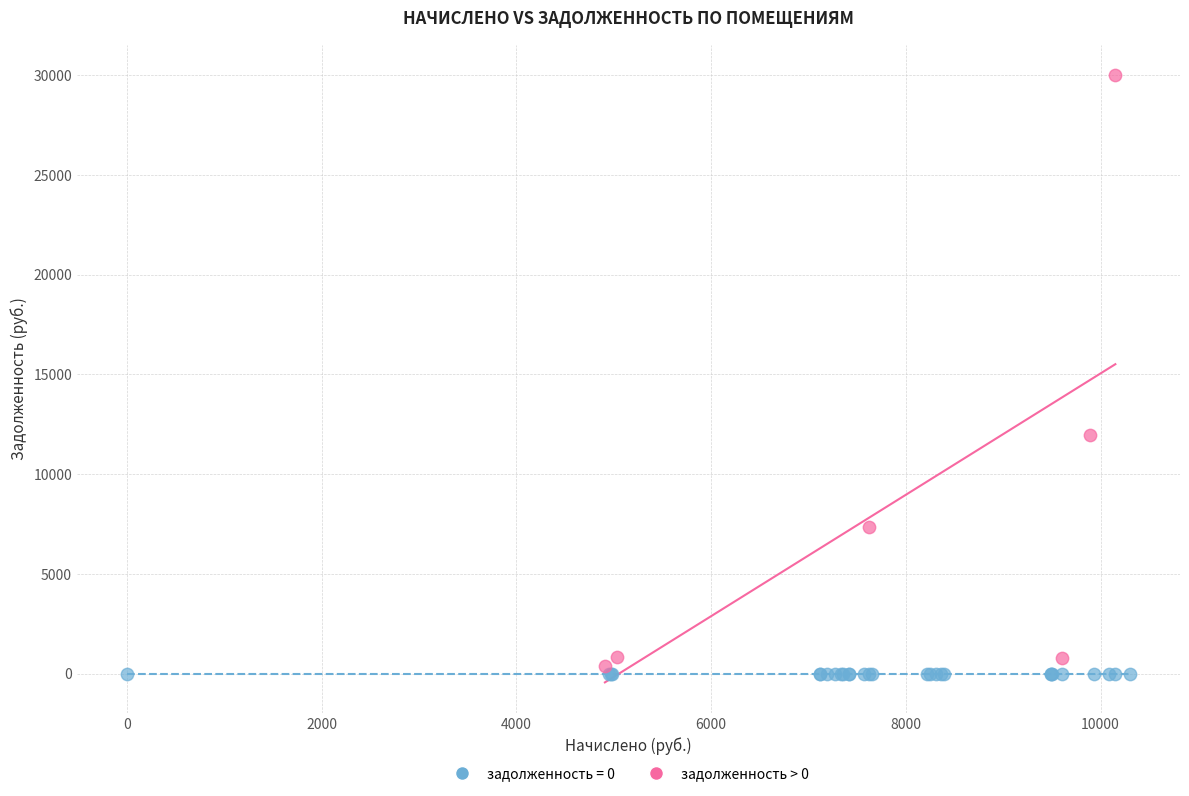

Which series reaches the maximum Y coordinate?

задолженность > 0